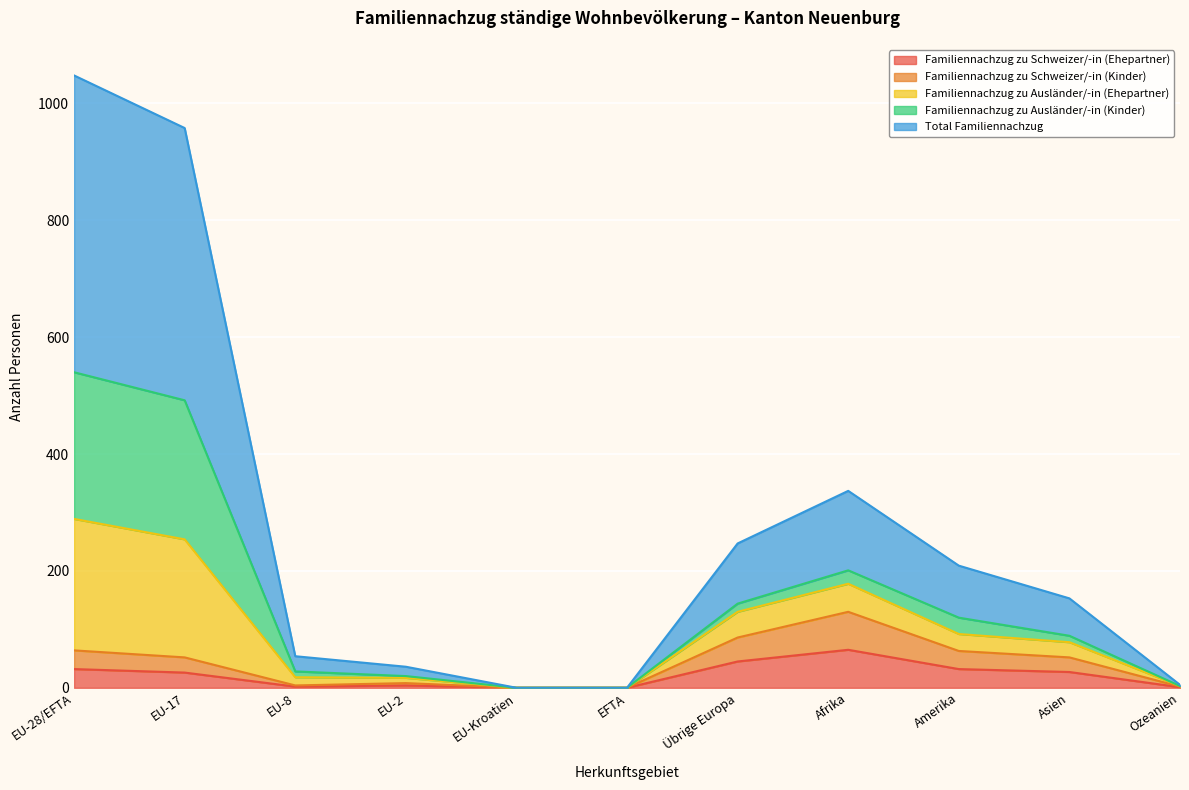

What is the highest value of the Familiennachzug zu Schweizer/-in (Ehepartner) series?

65